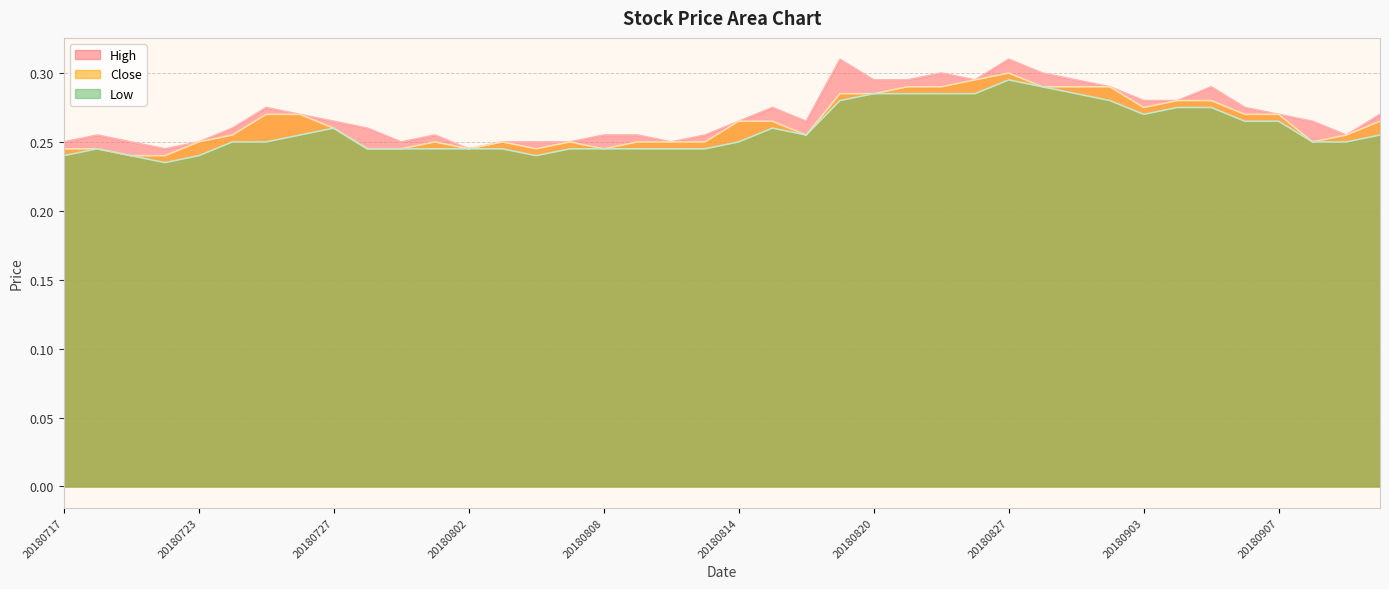

List the labels in order of High value, smallest first.

20180720, 20180802, 20180717, 20180719, 20180723, 20180731, 20180803, 20180806, 20180807, 20180810, 20180718, 20180801, 20180808, 20180809, 20180813, 20180913, 20180724, 20180730, 20180727, 20180814, 20180816, 20180912, 20180726, 20180907, 20180914, 20180725, 20180815, 20180906, 20180903, 20180904, 20180830, 20180905, 20180820, 20180821, 20180824, 20180829, 20180823, 20180828, 20180817, 20180827